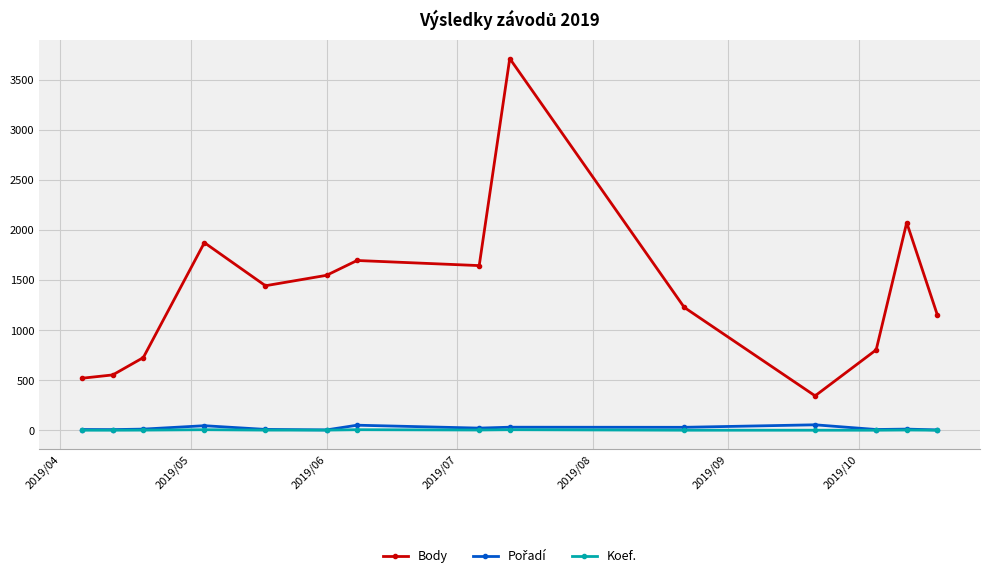

True or false: Body has more than 0 points higher than both neighbors.

True